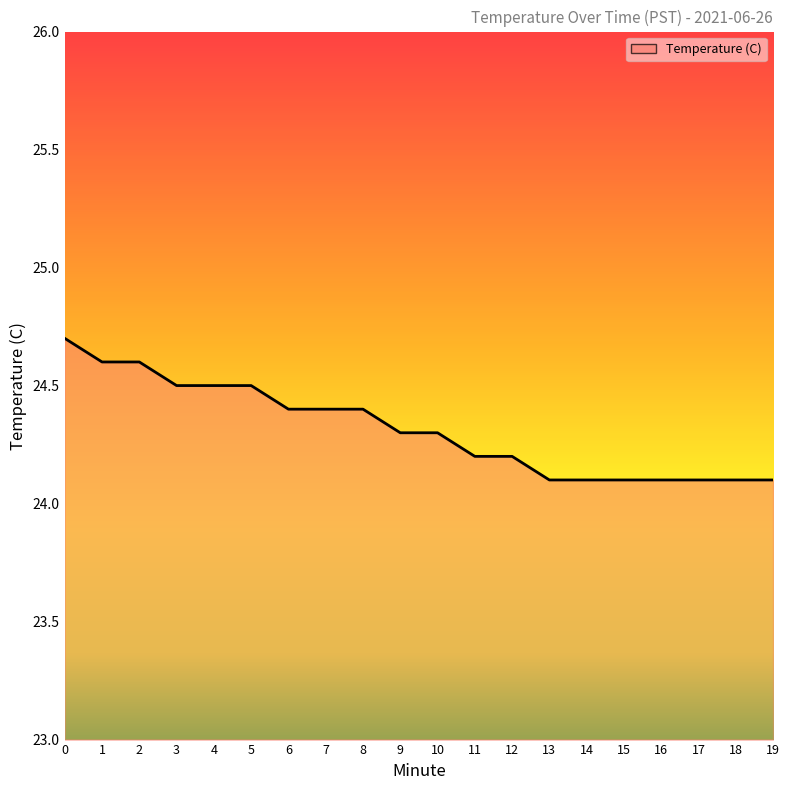

The chart shows a value of 24.6 at 2. True or false?

True